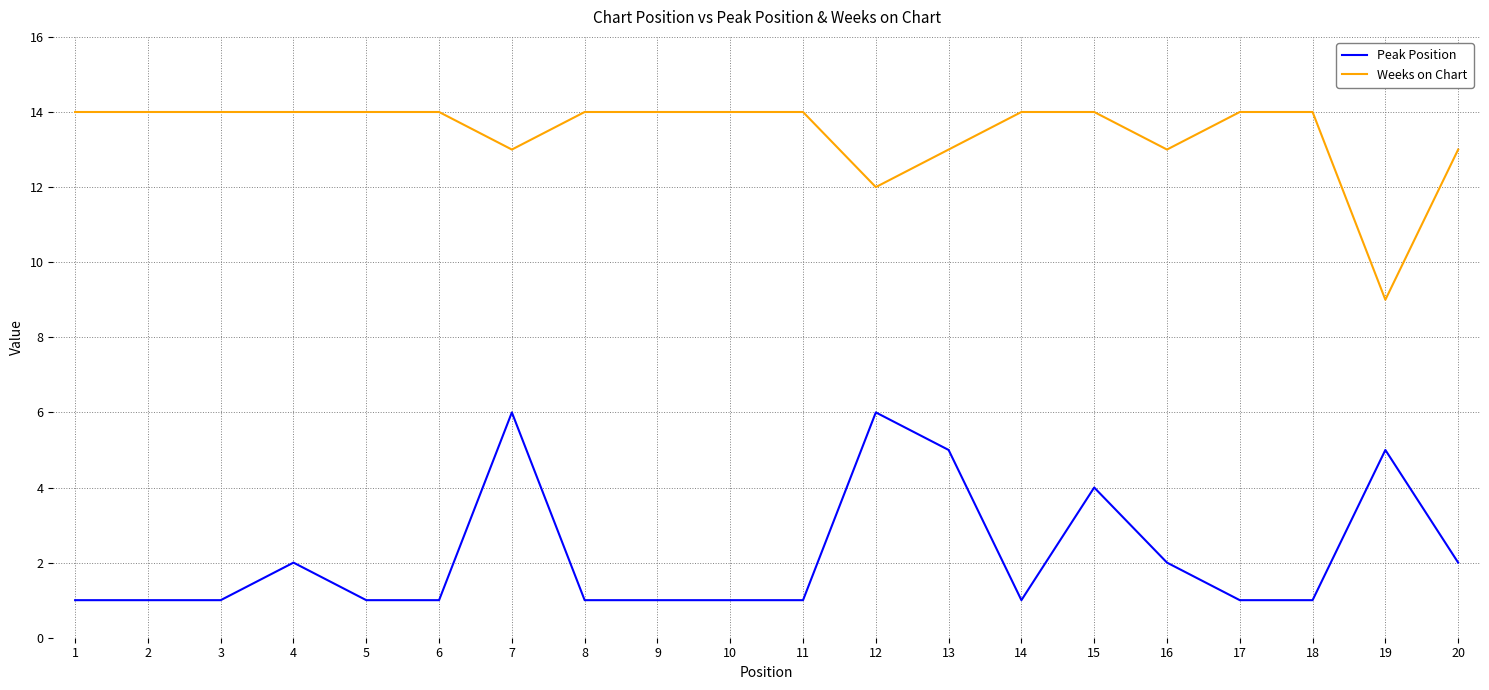

True or false: Weeks on Chart and Peak Position intersect in this chart.

False